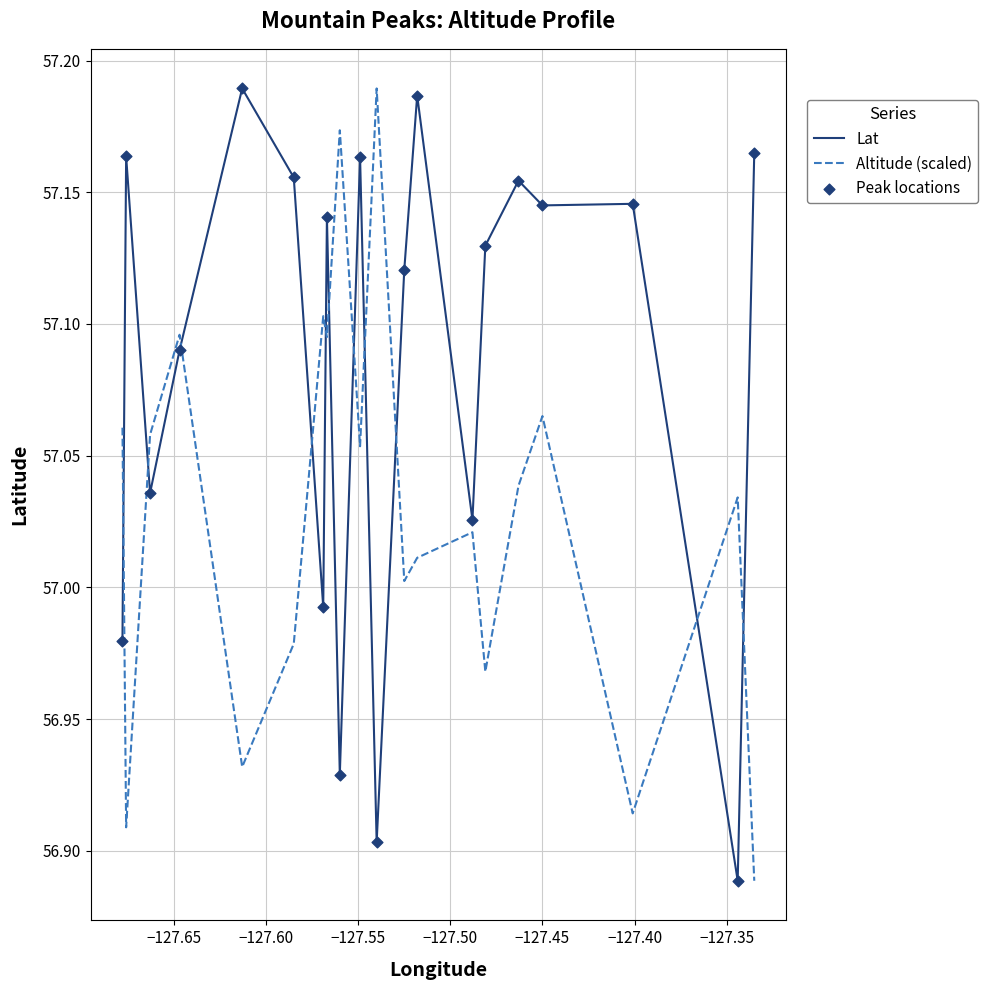

Which series has the largest total across all categories?

Lat